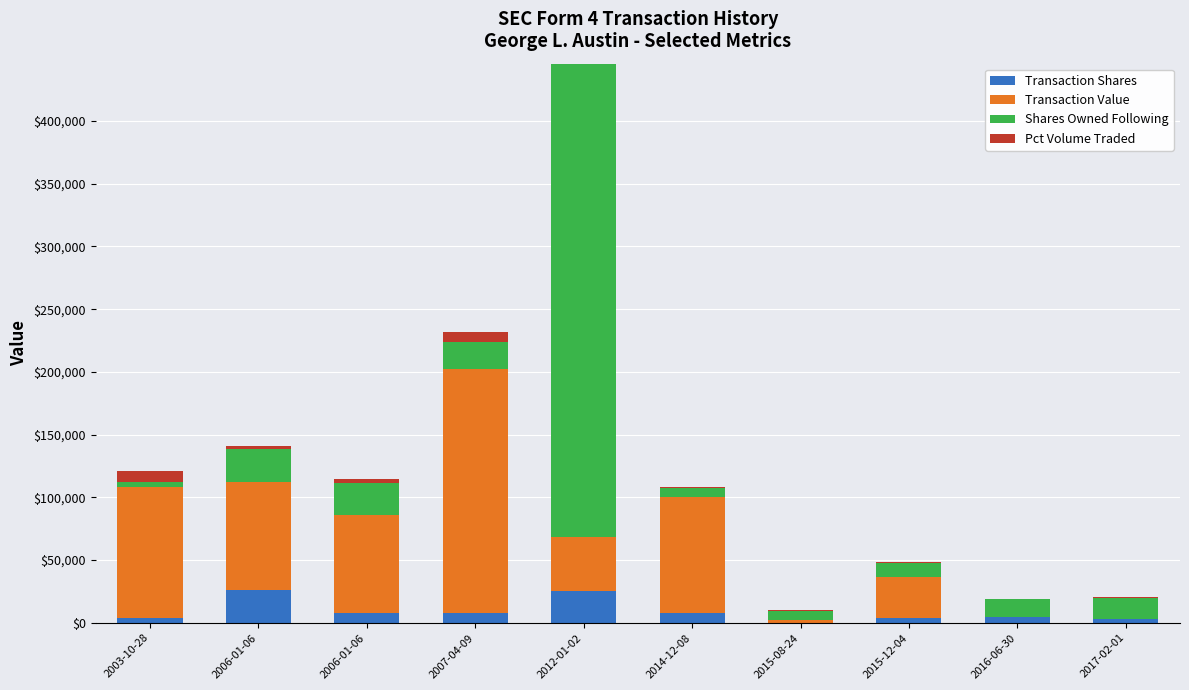

Does the chart contain stacked bars?

Yes